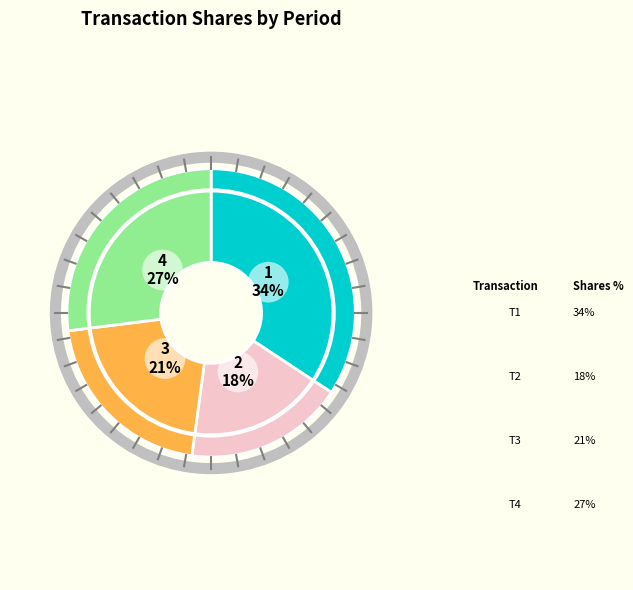

To the nearest percent, what is the difference between the largest and smallest slice percentages?

16%